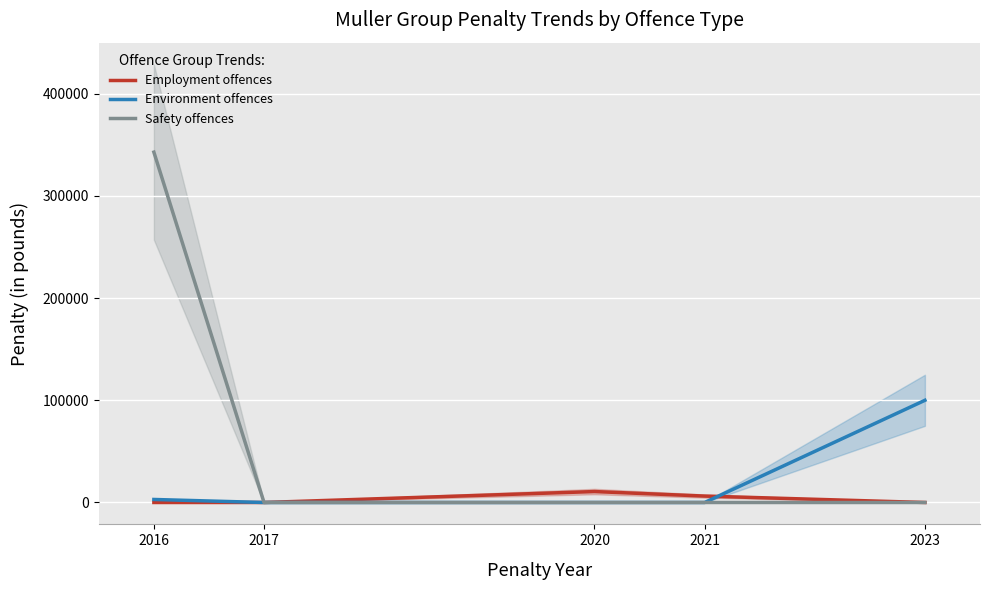

Reading left to right, list all the values displayed in this chart.

Employment offences: 0.0	0.0	10702.0	6280.0	0.0
Environment offences: 2957.0	0.0	0.0	0.0	100000.0
Safety offences: 342786.5	0.0	0.0	0.0	0.0